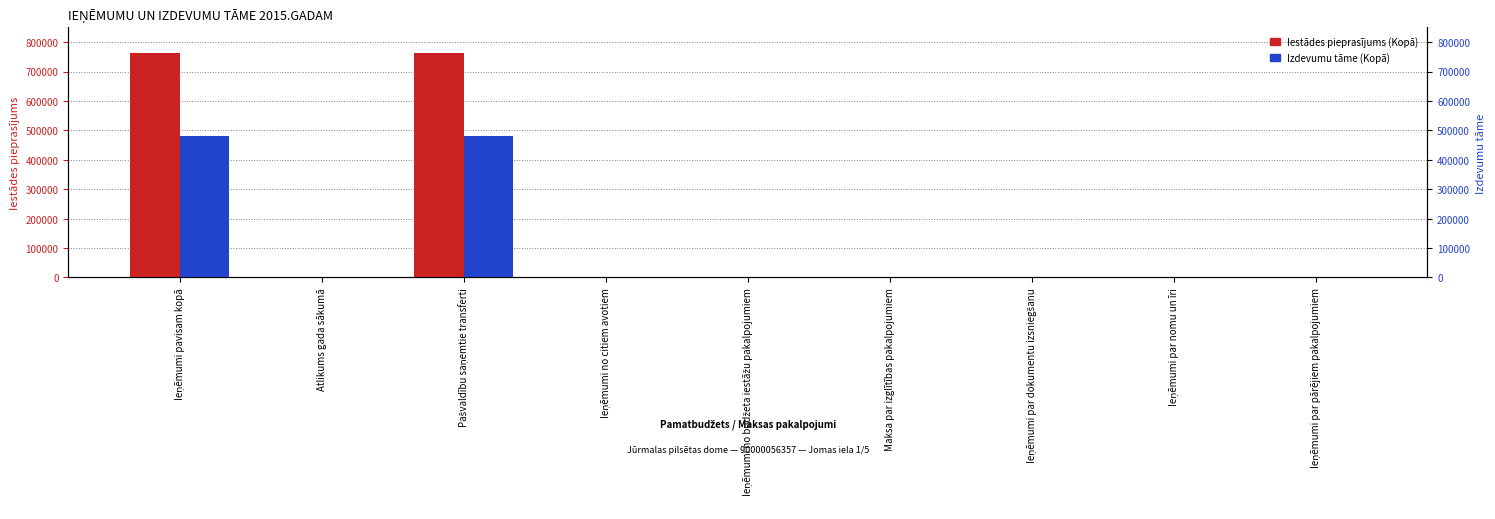

The value of Iestādes pieprasījums (Kopā) at Ieņēmumi par dokumentu izsniegšanu is -263116. True or false?

False